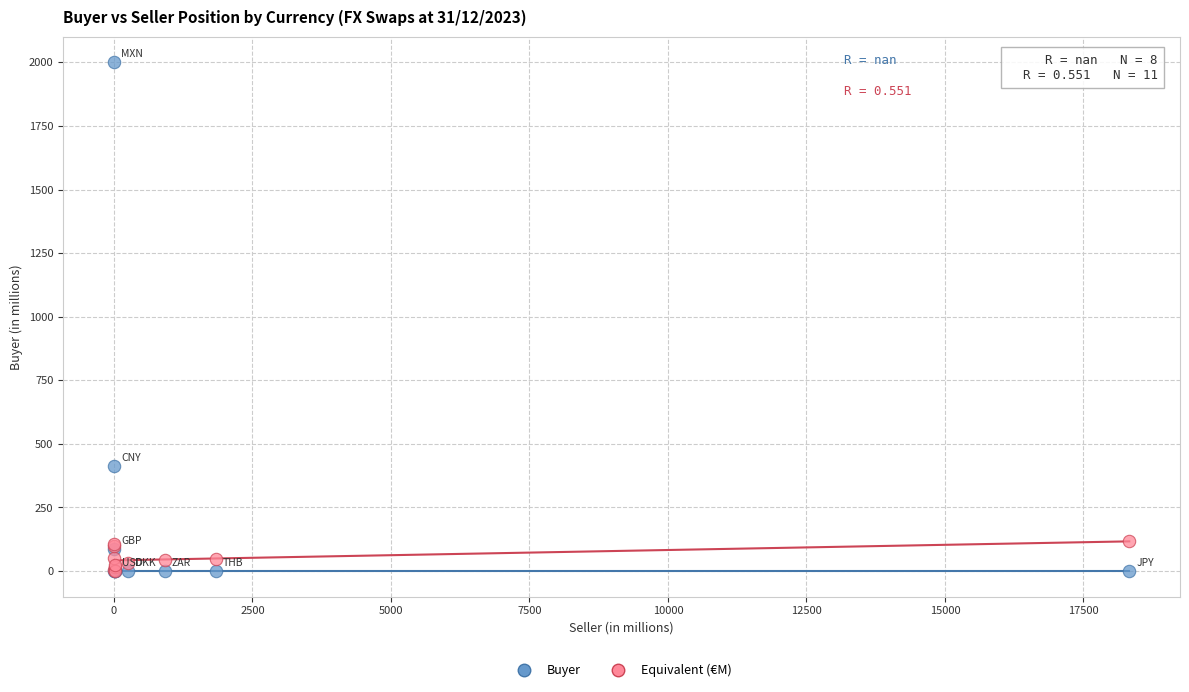

Across all series, what Y value is closest to 1000?

411.6